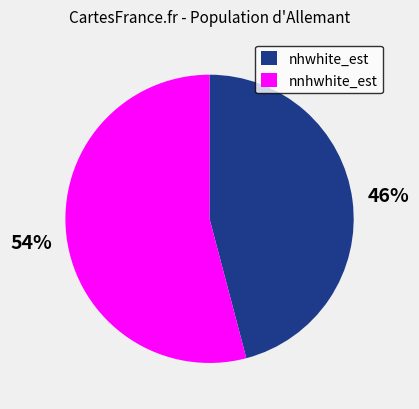

To the nearest percent, what portion does nhwhite_est represent?

46%